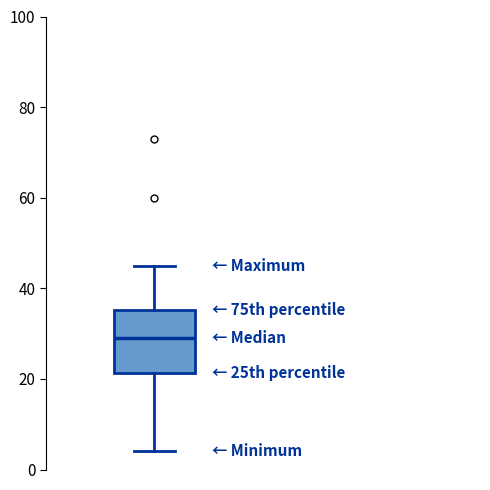

Transcribe this box plot: give where the median line is, the range the box spans, and where the two whiskers end, as read against the y-axis. The values are not printed on the chart, so give them approximately, as read against the axis.

median 30, box 22 to 36, whiskers 4 to 46